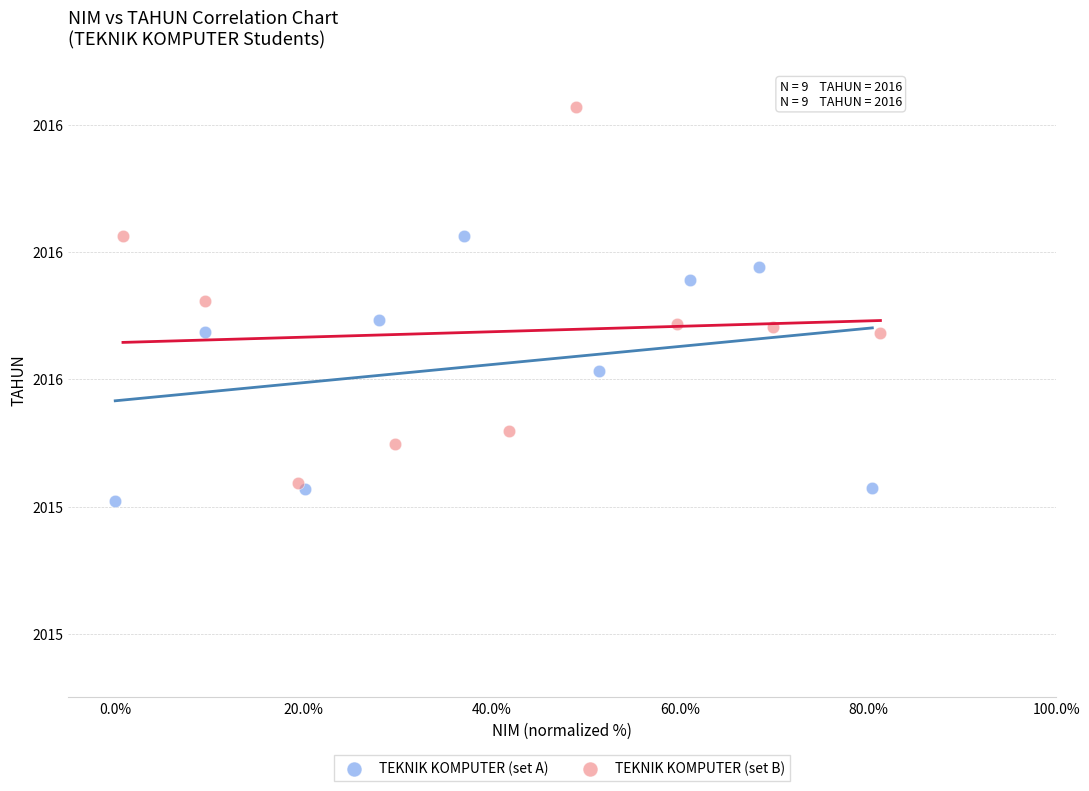

Which series contains the highest Y value?

TEKNIK KOMPUTER (set B)